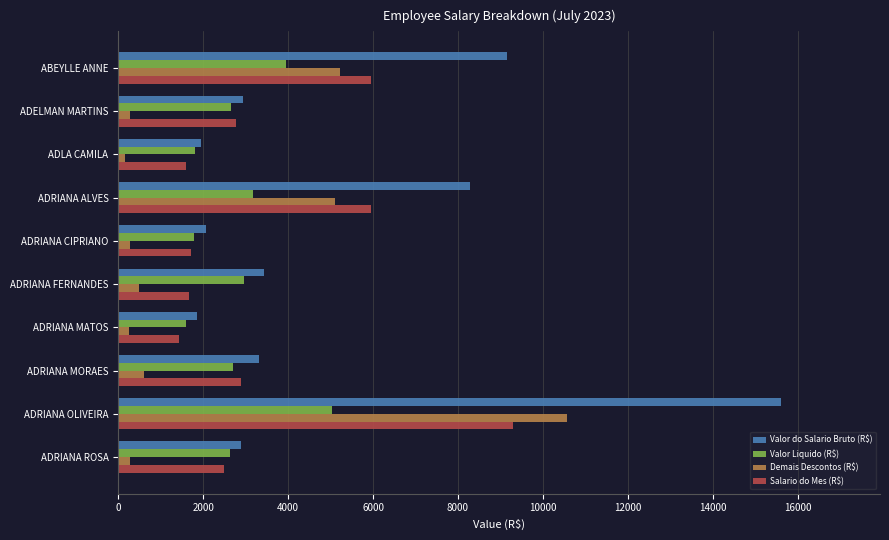

Rank the series by their average value, from lowest to highest.

Demais Descontos (R$), Valor Liquido (R$), Salario do Mes (R$), Valor do Salario Bruto (R$)